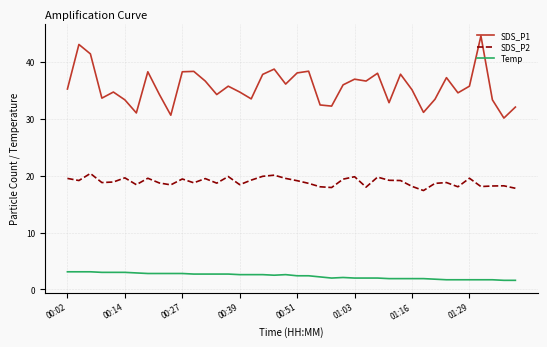

What is the difference between the second highest and second lowest values in the Temp series?

1.5